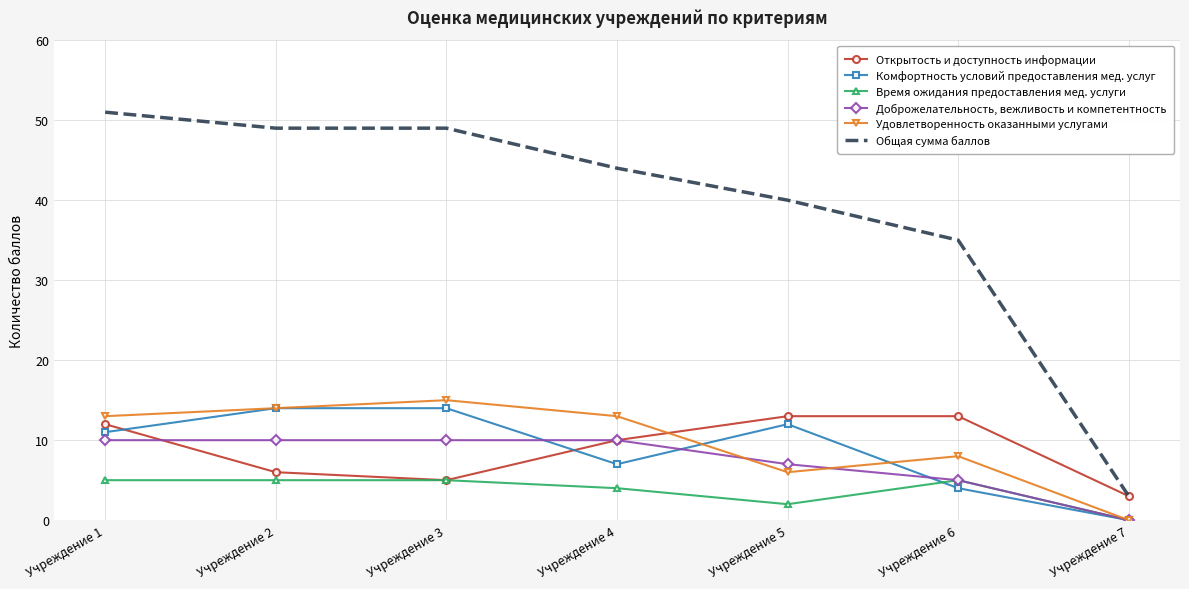

At Учреждение 1, list the series in order from largest to smallest.

Общая сумма баллов, Удовлетворенность оказанными услугами, Открытость и доступность информации, Комфортность условий предоставления мед. услуг, Доброжелательность, вежливость и компетентность, Время ожидания предоставления мед. услуги